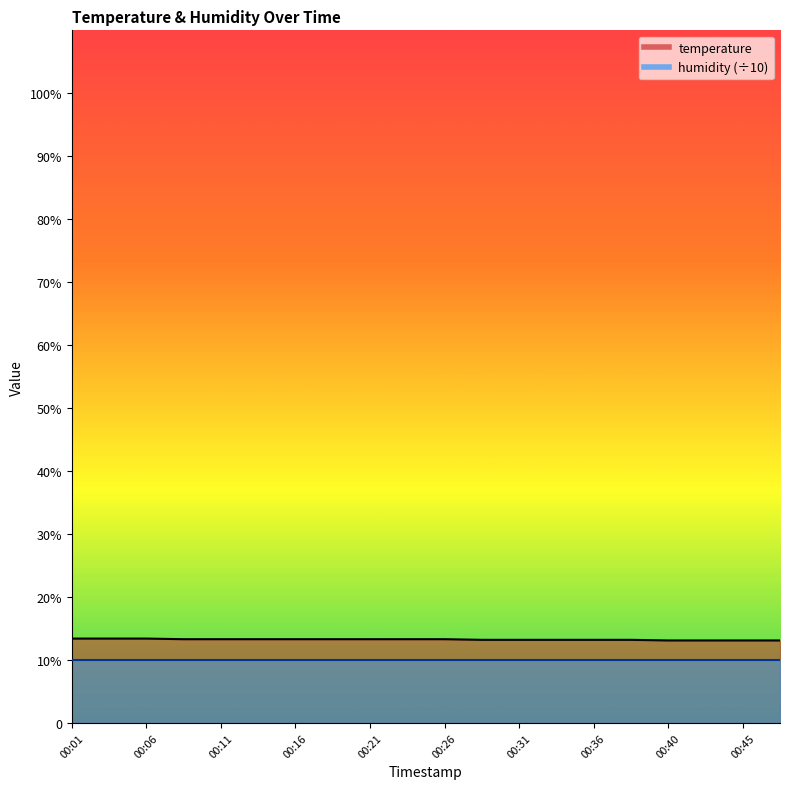

List the labels in order of value, largest first.

00:01, 00:03, 00:06, 00:08, 00:11, 00:13, 00:16, 00:18, 00:21, 00:23, 00:26, 00:28, 00:31, 00:33, 00:36, 00:38, 00:40, 00:43, 00:45, 00:48